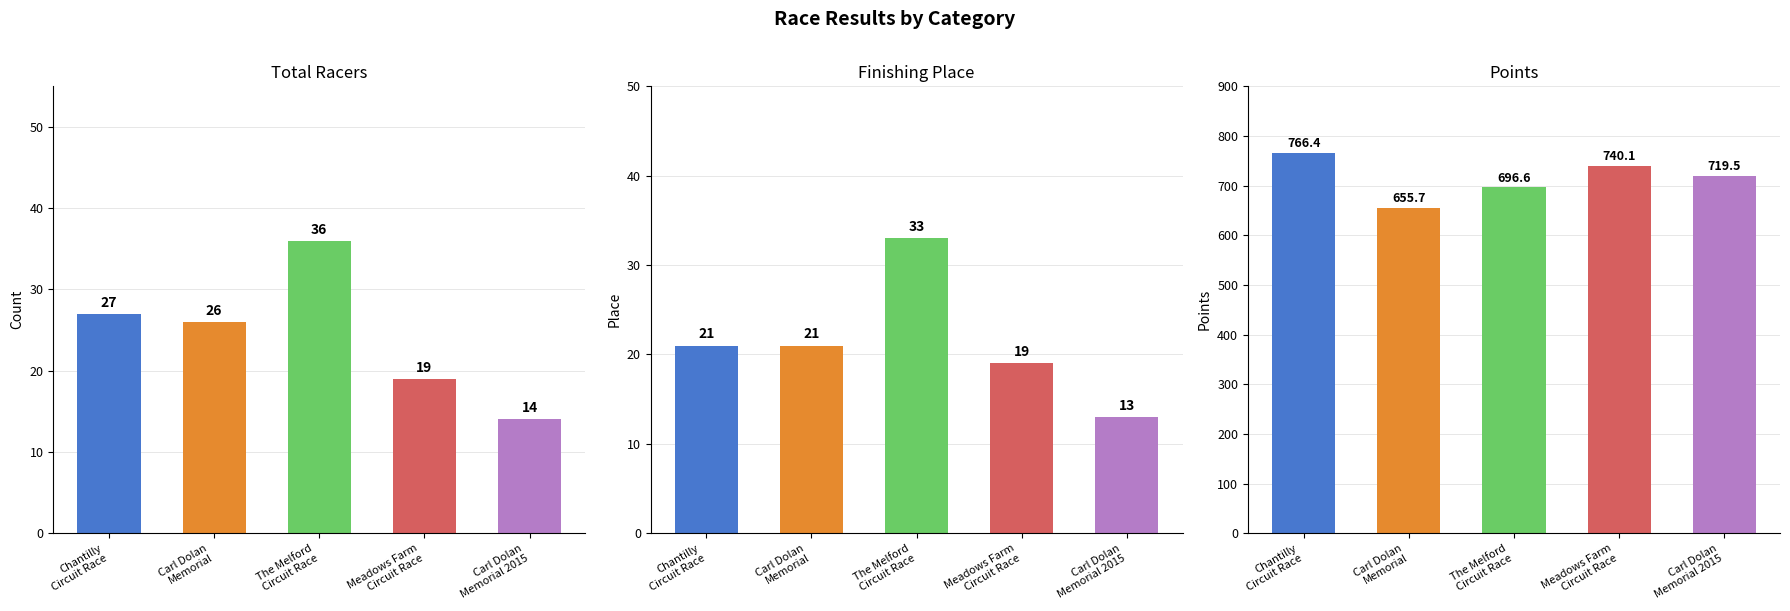

The value of Total Racers at The Melford
Circuit Race is 36.0. True or false?

True